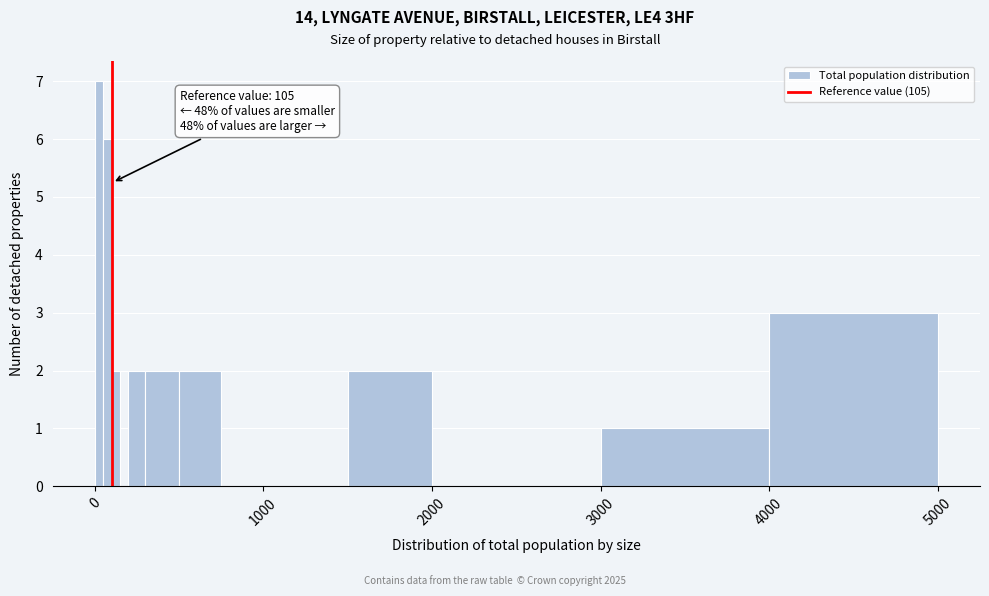

Around what value on the x-axis is the tallest bar? Give the approximate position of its centre, as read against the axis.

0